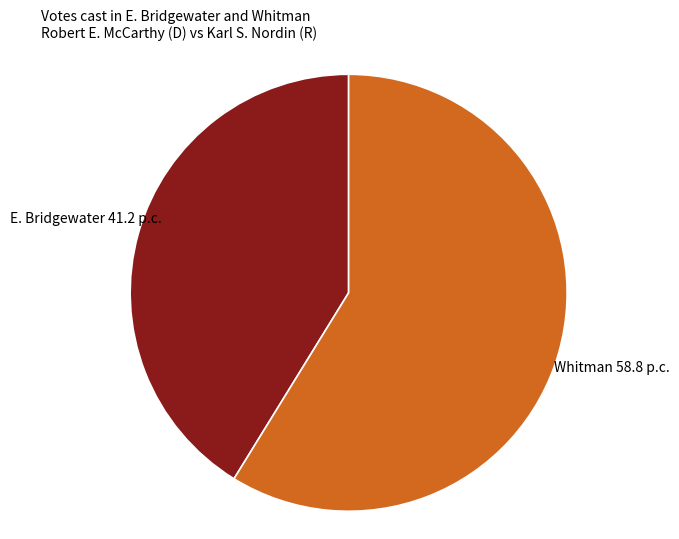

True or false: Whitman accounts for 59% of the total.

True